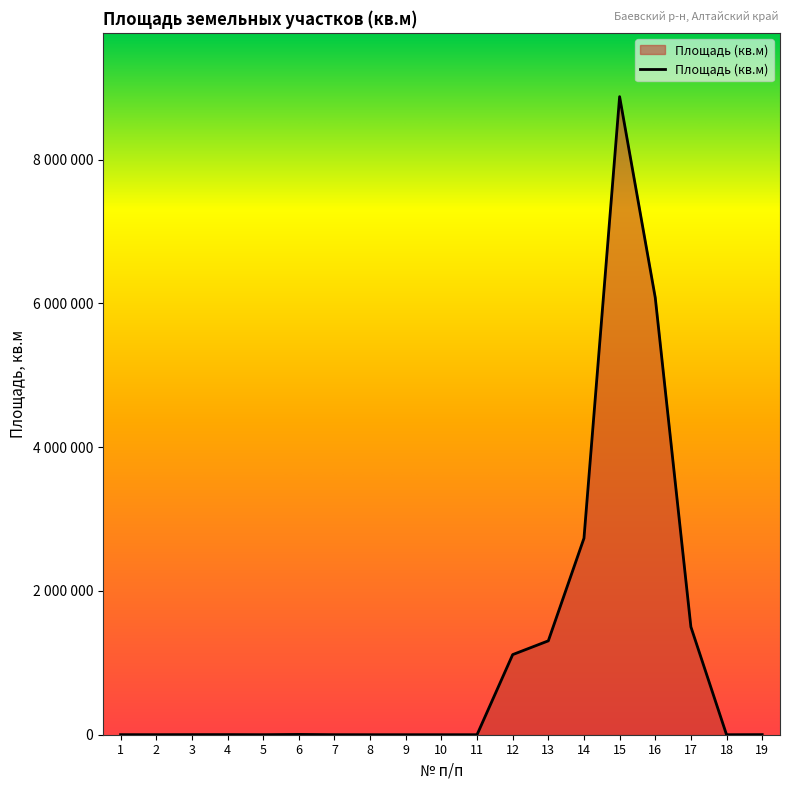

Reading left to right, what are all the values shown in this chart?

1=1040	2=800	3=1500	4=1737	5=564	6=4250	7=701	8=218	9=213	10=164	11=150	12=1114596	13=1306154	14=2733304	15=8876890	16=6080885	17=1500483	18=94	19=1415